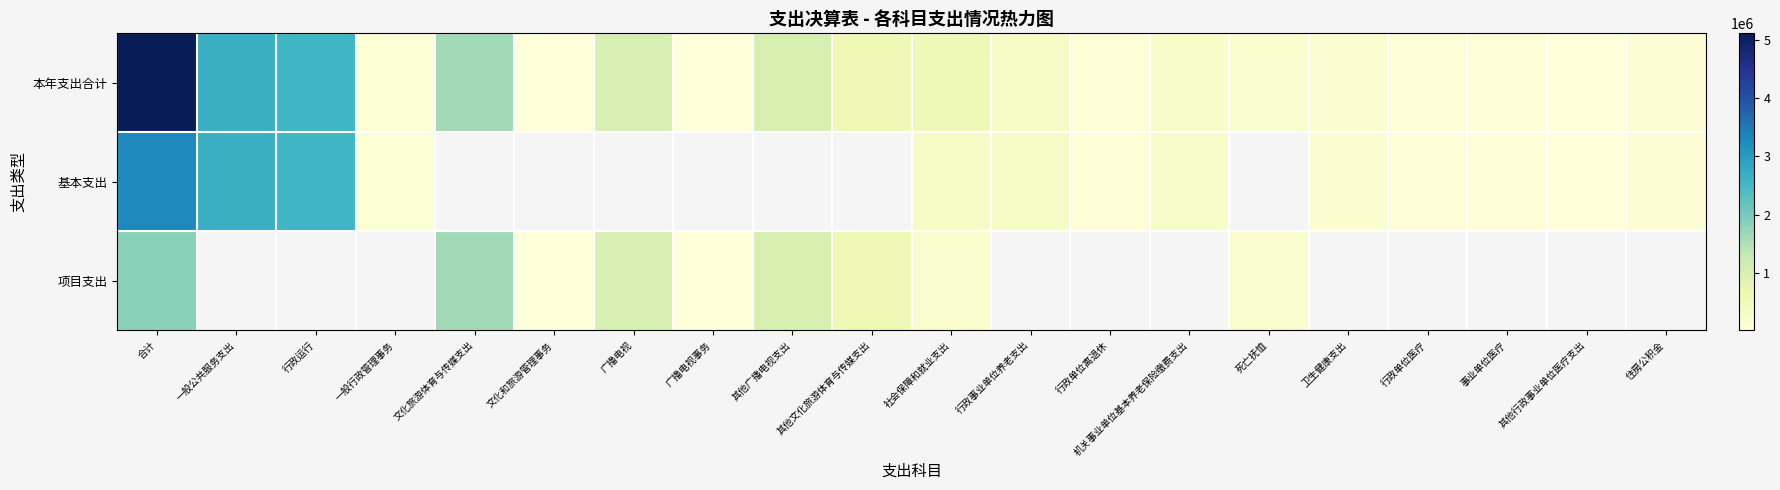

Which has a higher value, 行政事业单位养老支出 or 广播电视事务?

行政事业单位养老支出